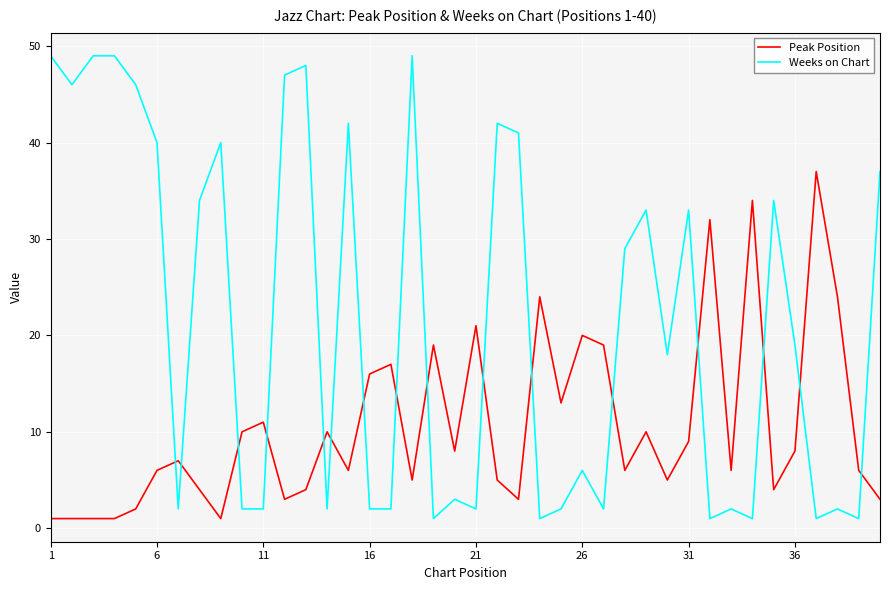

True or false: Peak Position and Weeks on Chart cross at least once.

True